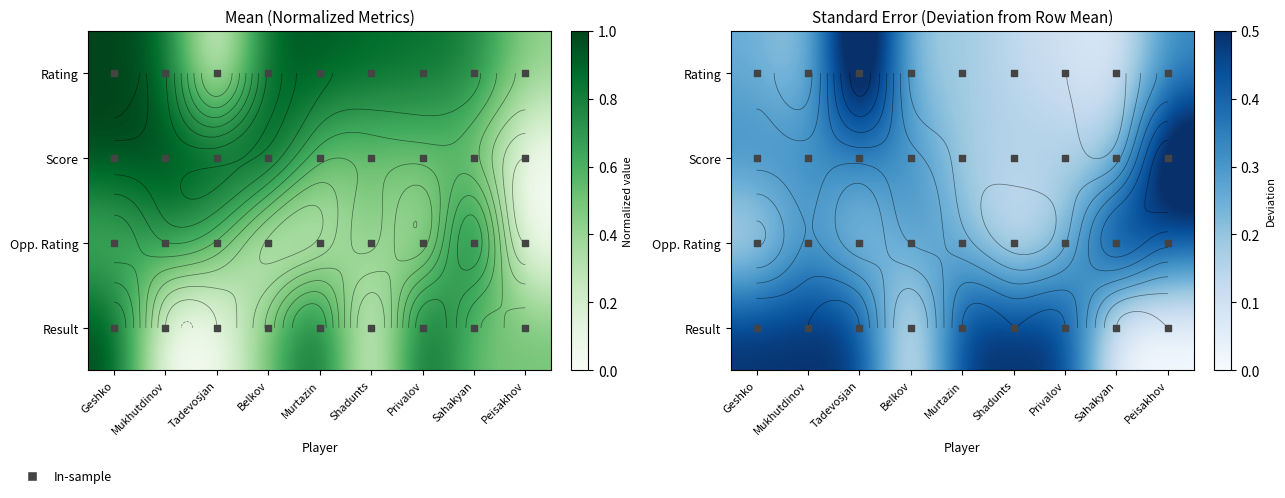

What is the average value of the Result series?

0.3